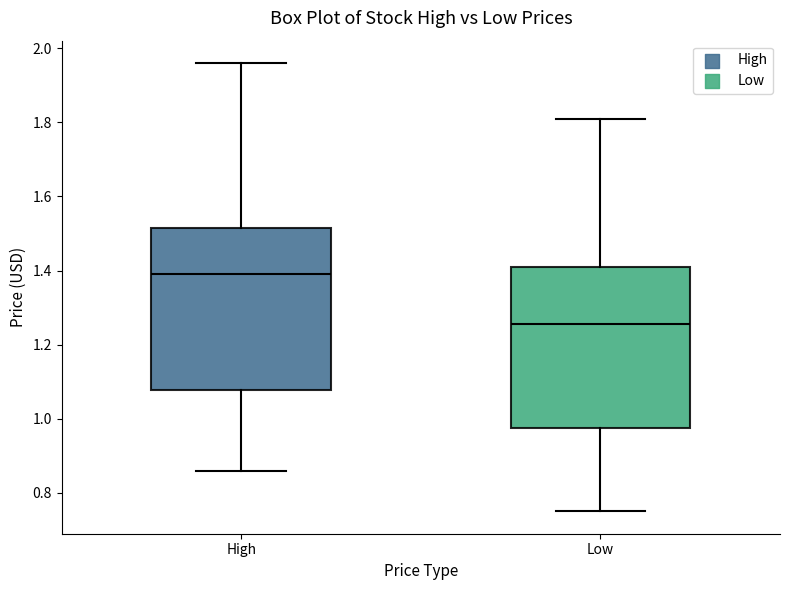

Which box's median line is the lowest?

Low